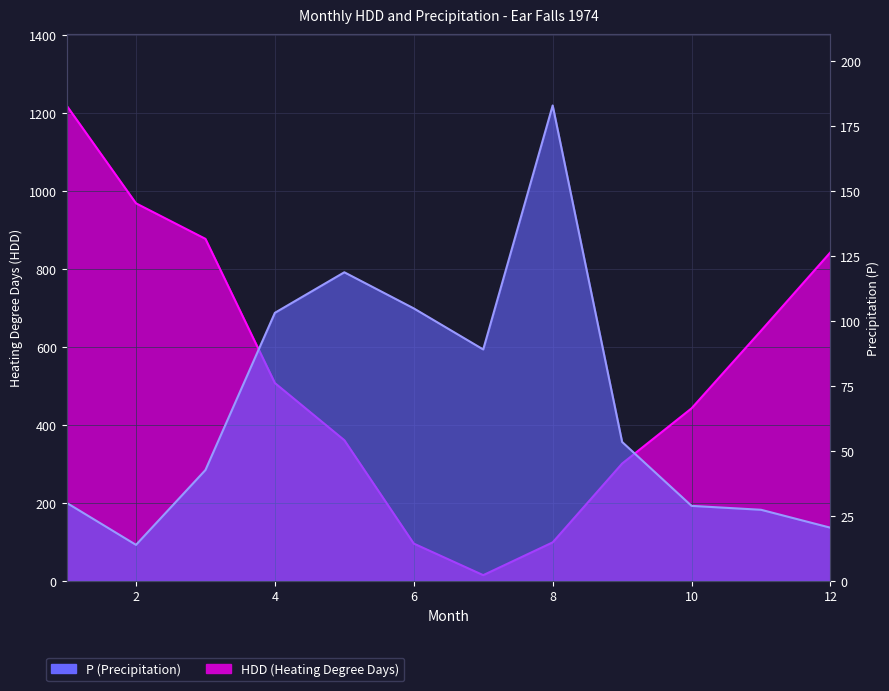

What is the greatest value displayed?

1218.8